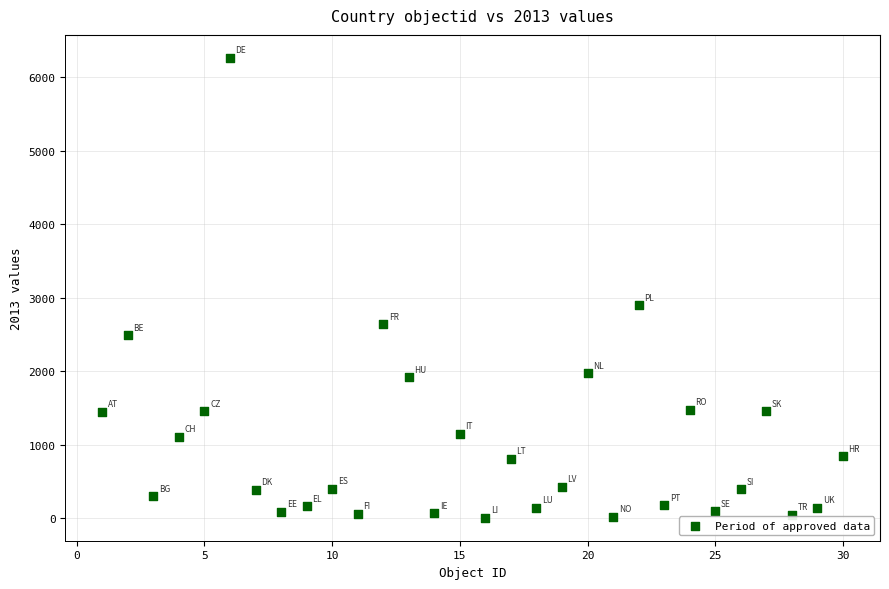

What Y value in the scatter plot is closest to 3133?

2897